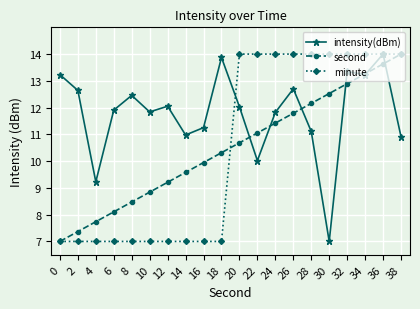

How many values in the intensity(dBm) series exceed 12?

10